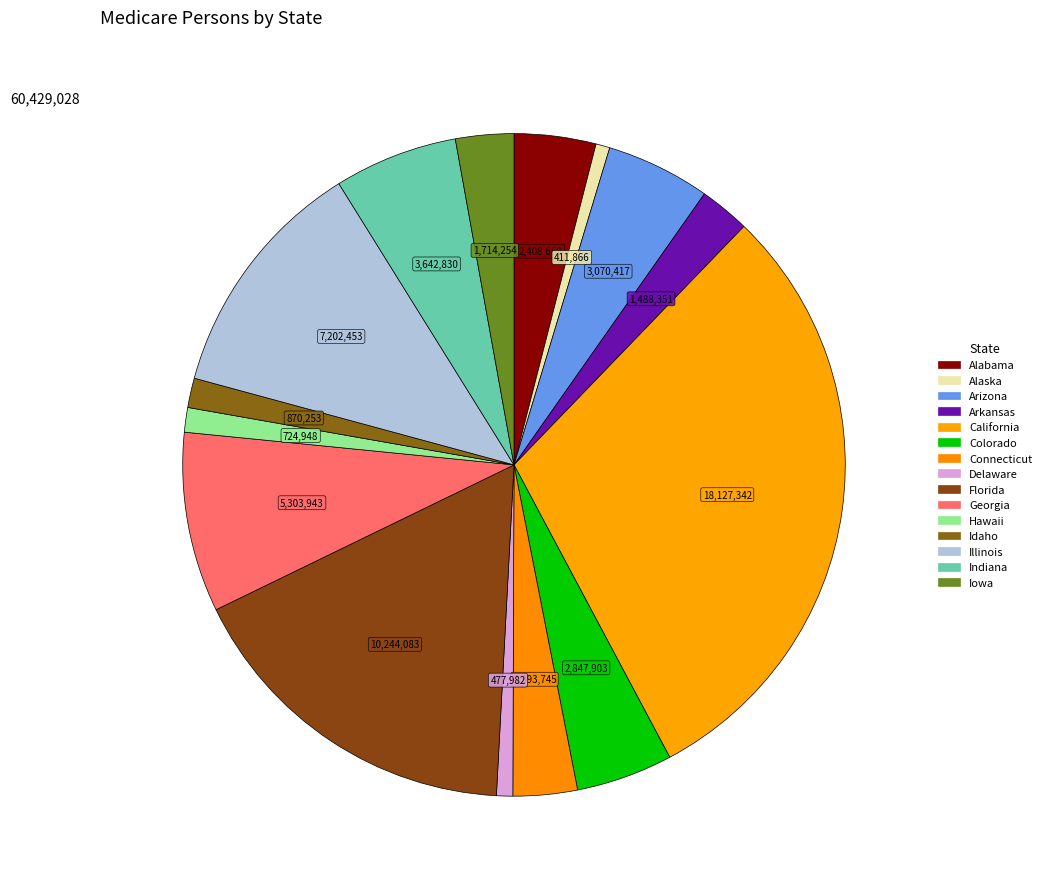

The Arkansas slice represents 1% of the pie. True or false?

False